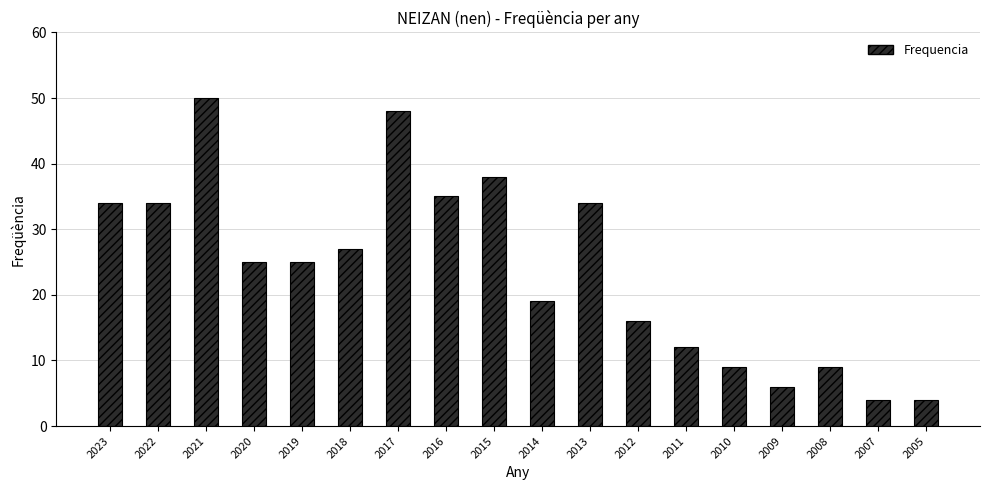

Is it true that the value at 2008 is 3?

False